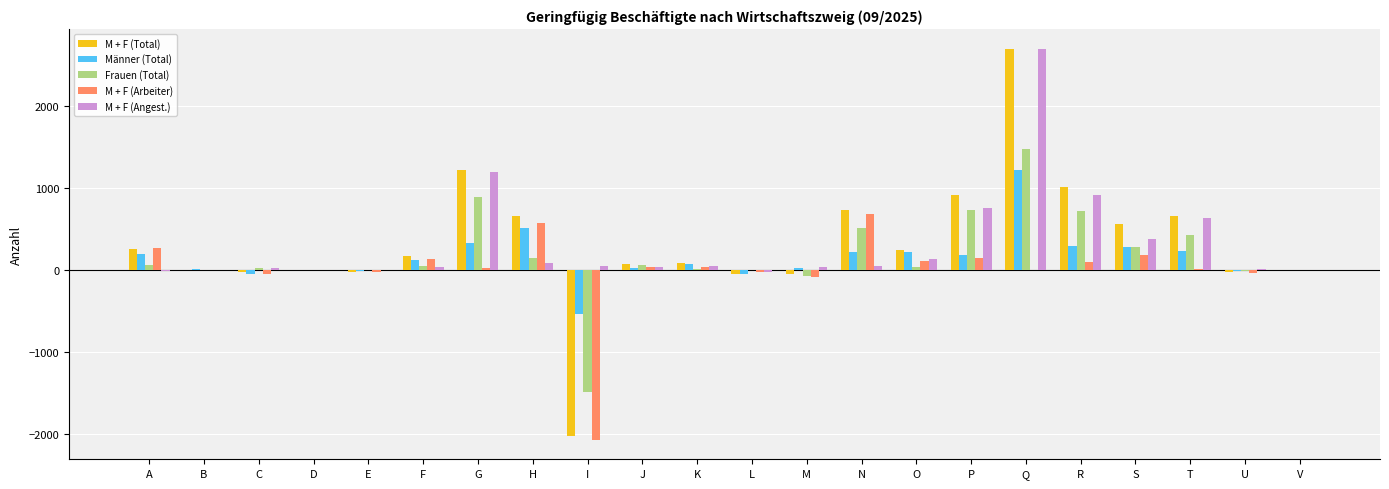

What is the average value of the Männer (Total) series?

148